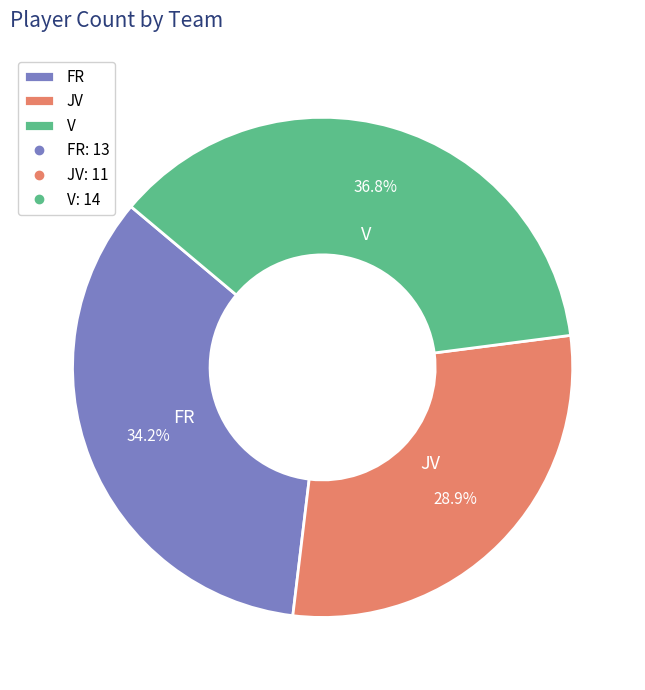

To the nearest percent, what portion does JV represent?

29%